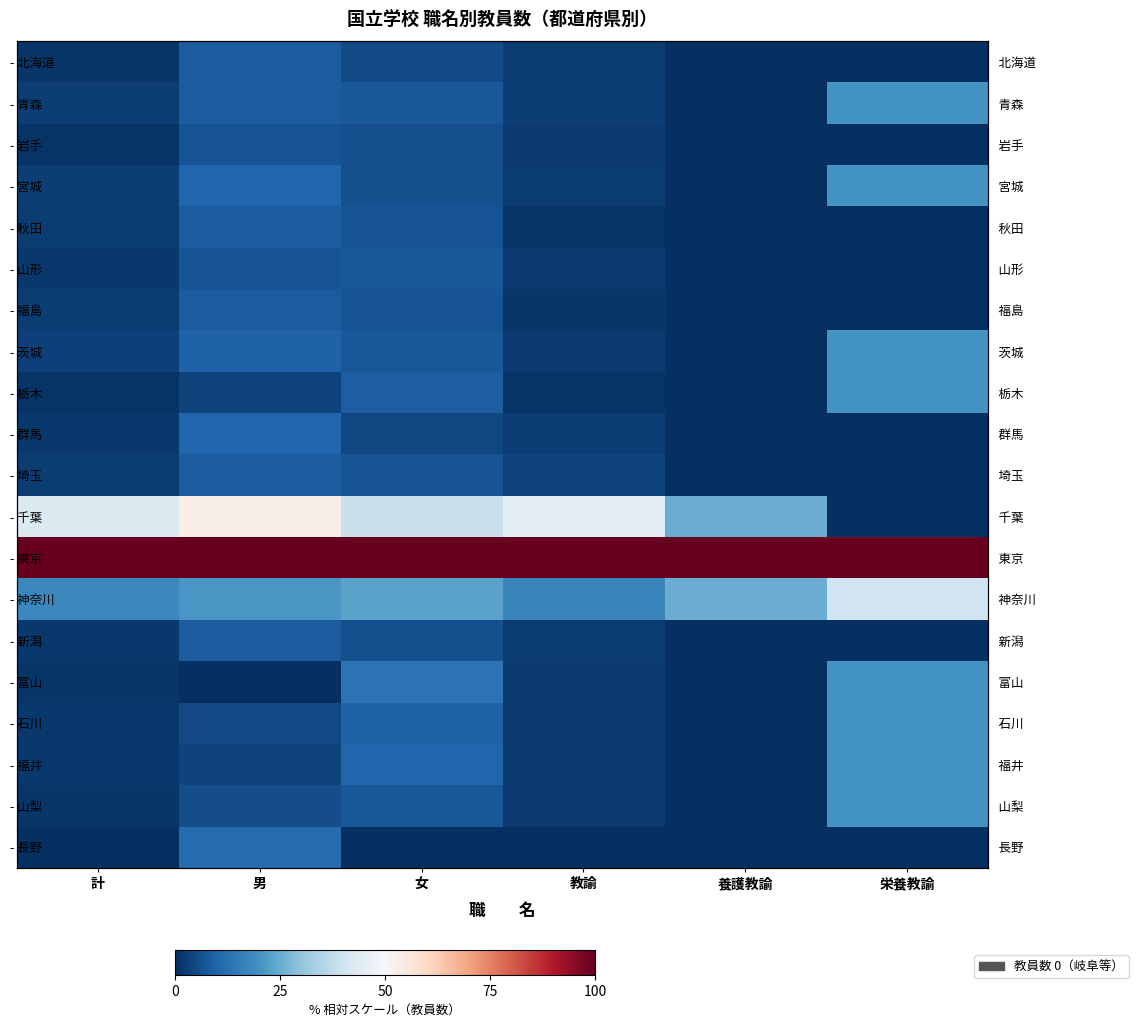

What value does the - 山梨 series have at 計?

1.4